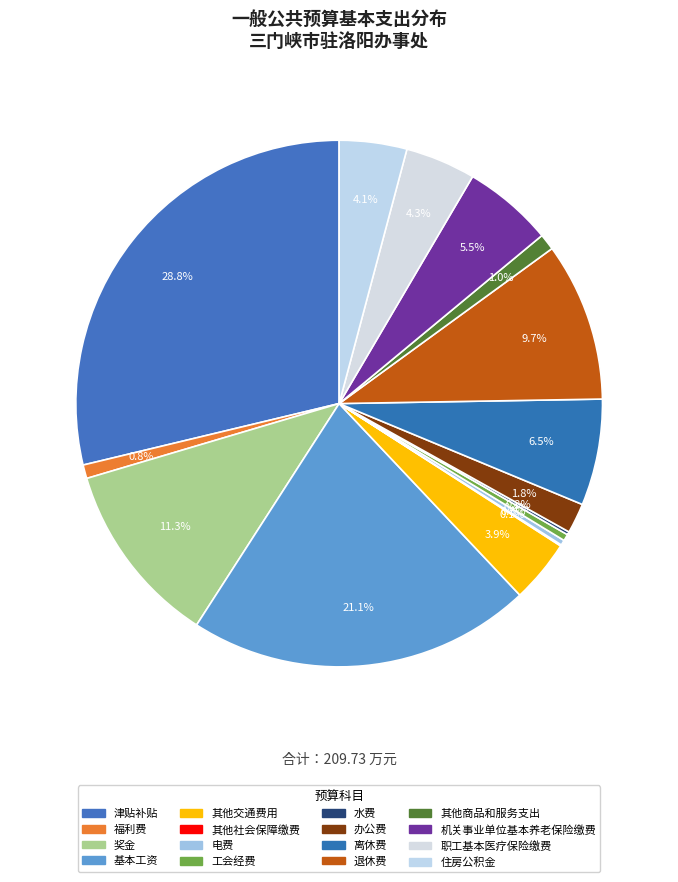

How much of the chart is everything except 离休费?

93.5%